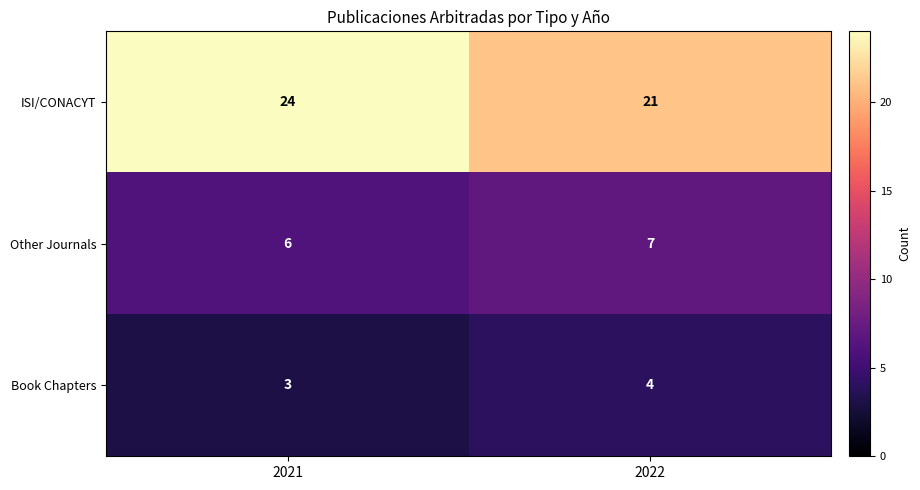

At which label is Other Journals closest to 6?

2021